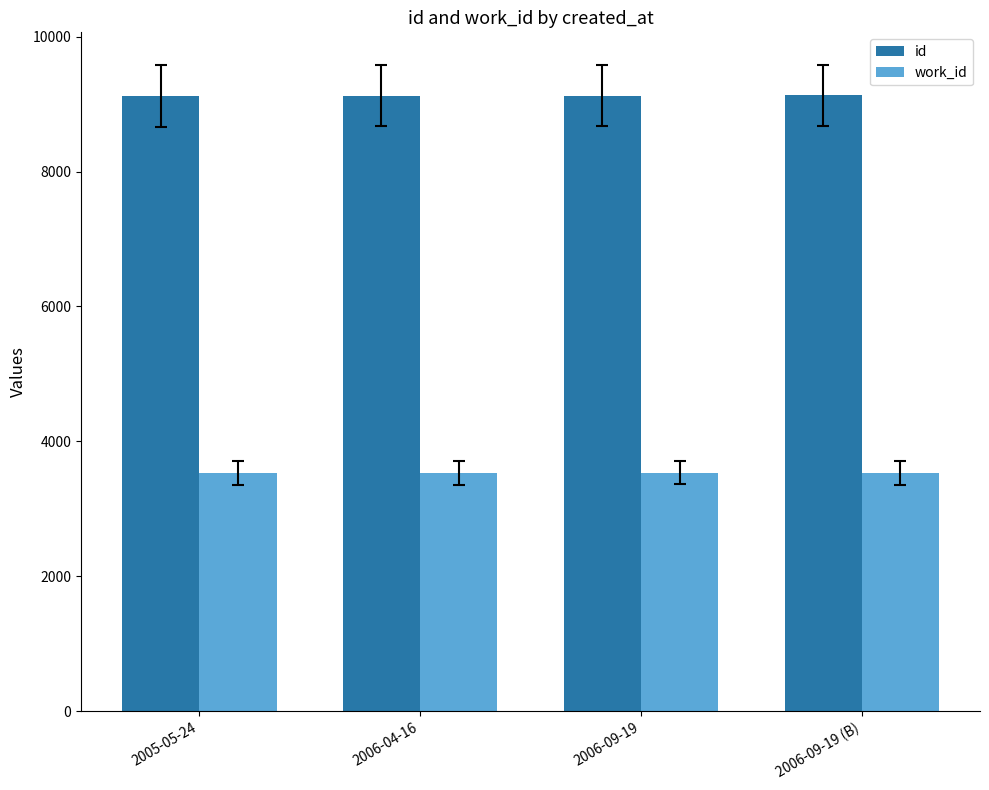

What is the difference between the maximum and second lowest values in the work_id series?

1